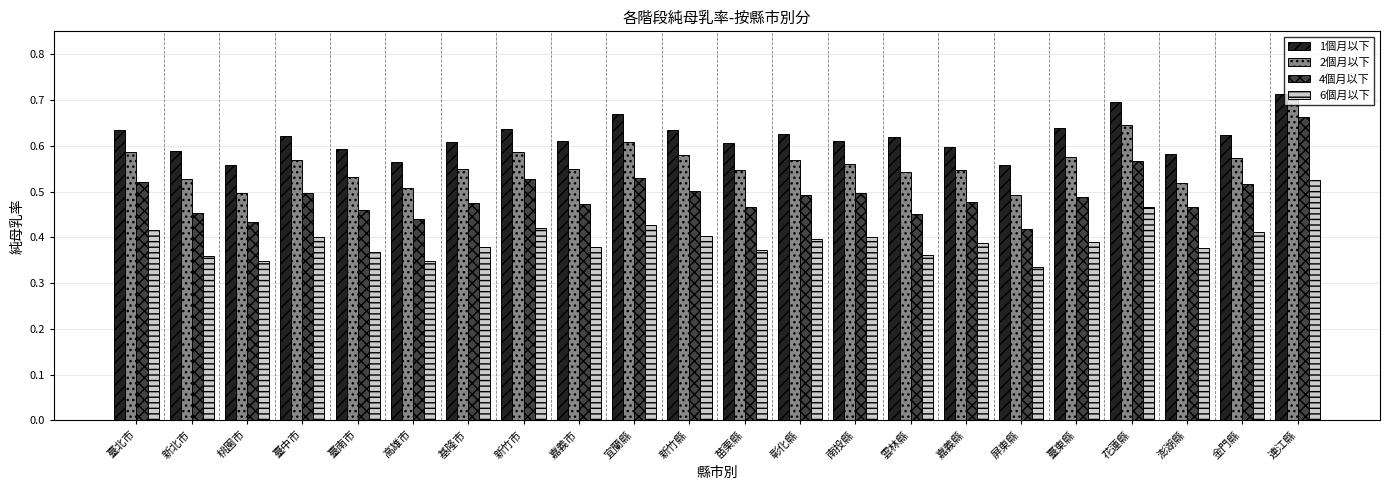

Between 高雄市 and 嘉義市, which series saw the biggest shift?

1個月以下